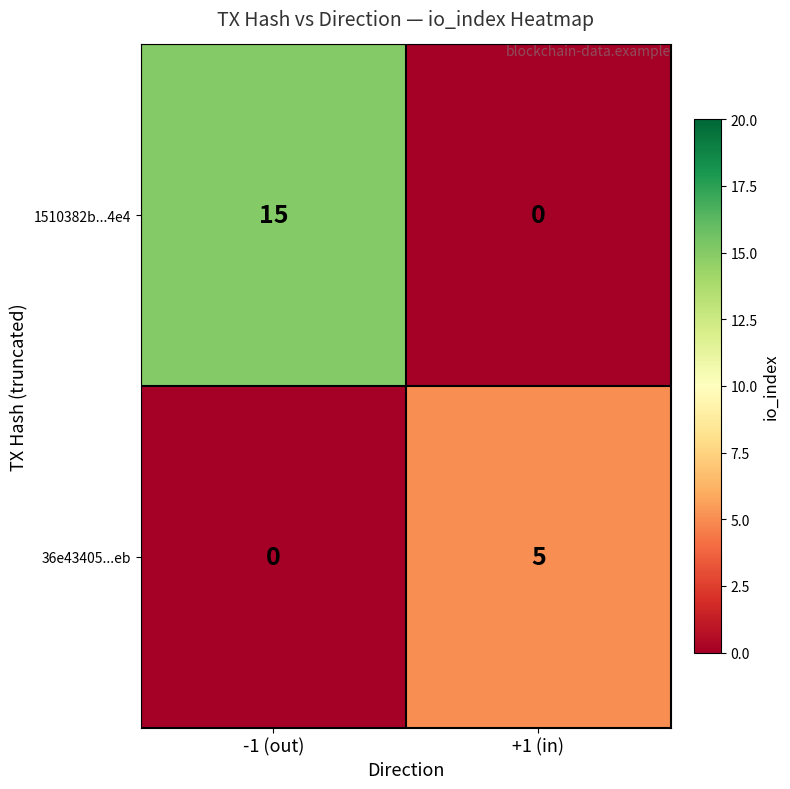

Rank the series at -1 (out) from lowest to highest value.

36e43405...eb, 1510382b...4e4